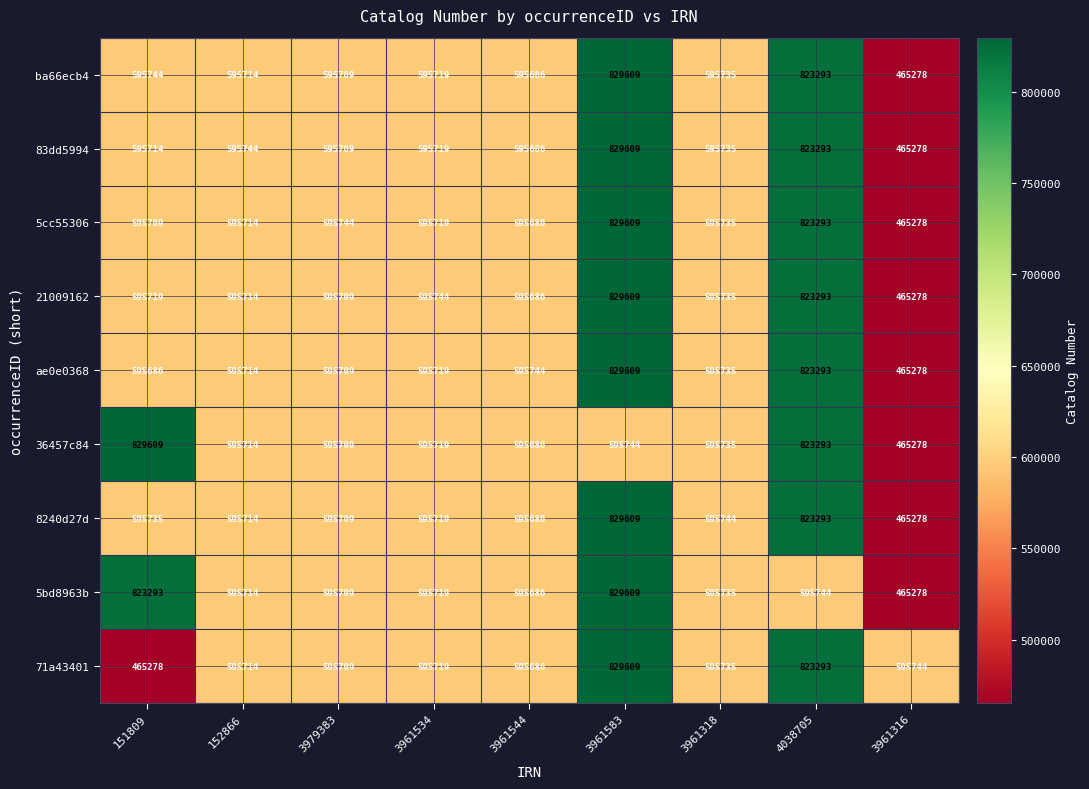

What is the difference between the maximum and minimum values in the 5cc55306 series?

364331